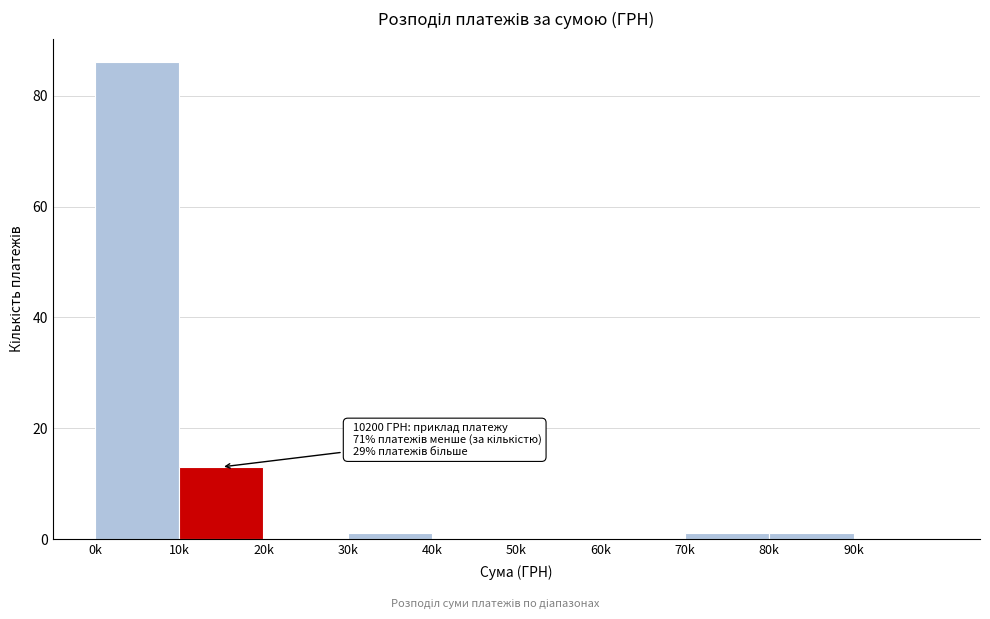

Reading left to right, list all the values displayed in this chart.

0k=86	10k=13	20k=0	30k=1	40k=0	50k=0	60k=0	70k=1	80k=1	90k=0